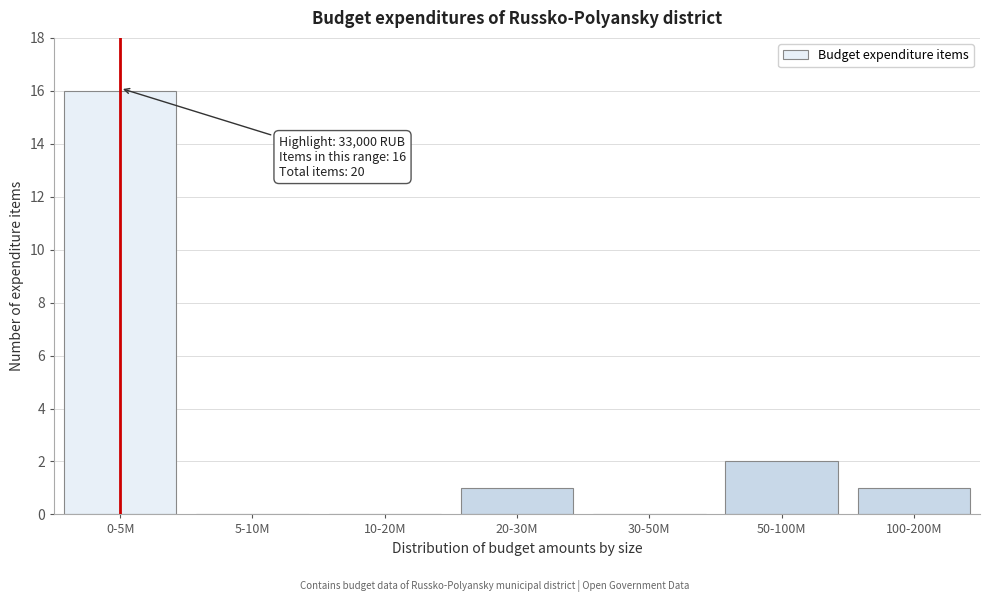

Reading left to right, list all the values displayed in this chart.

0-5M=16	5-10M=0	10-20M=0	20-30M=1	30-50M=0	50-100M=2	100-200M=1